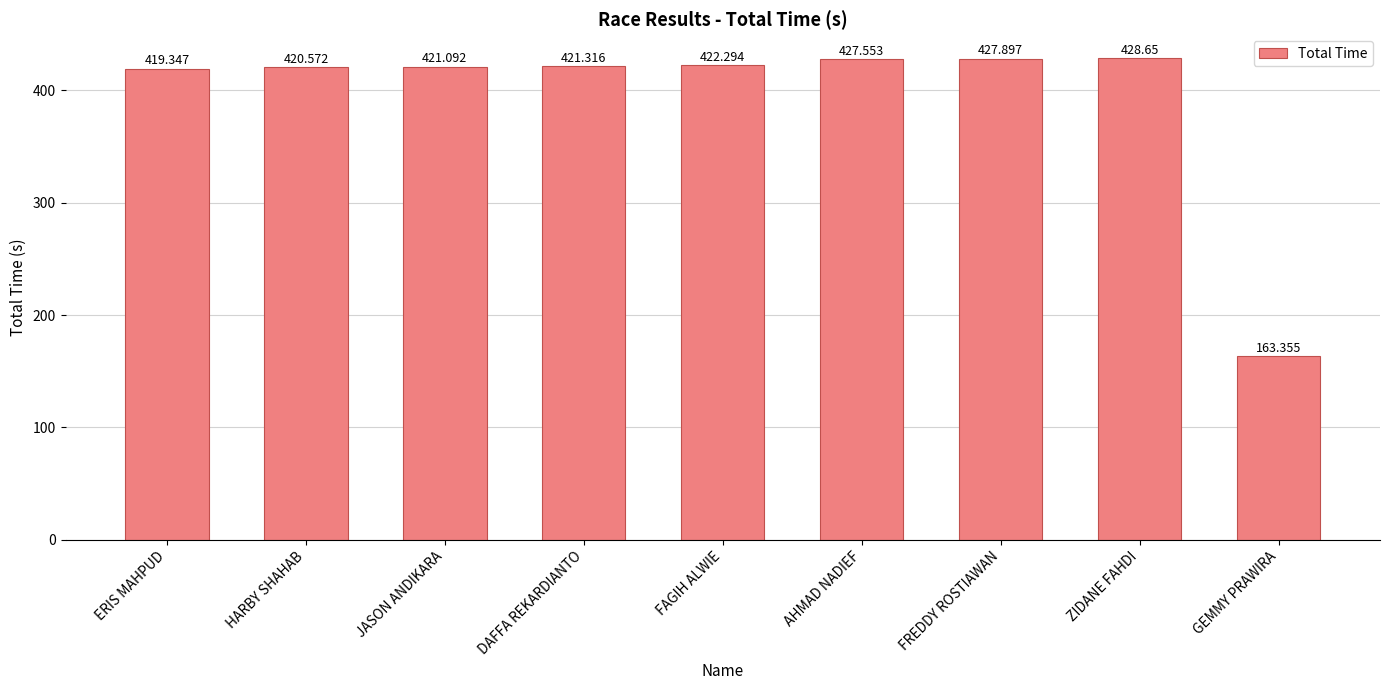

Are the bars horizontal?

No